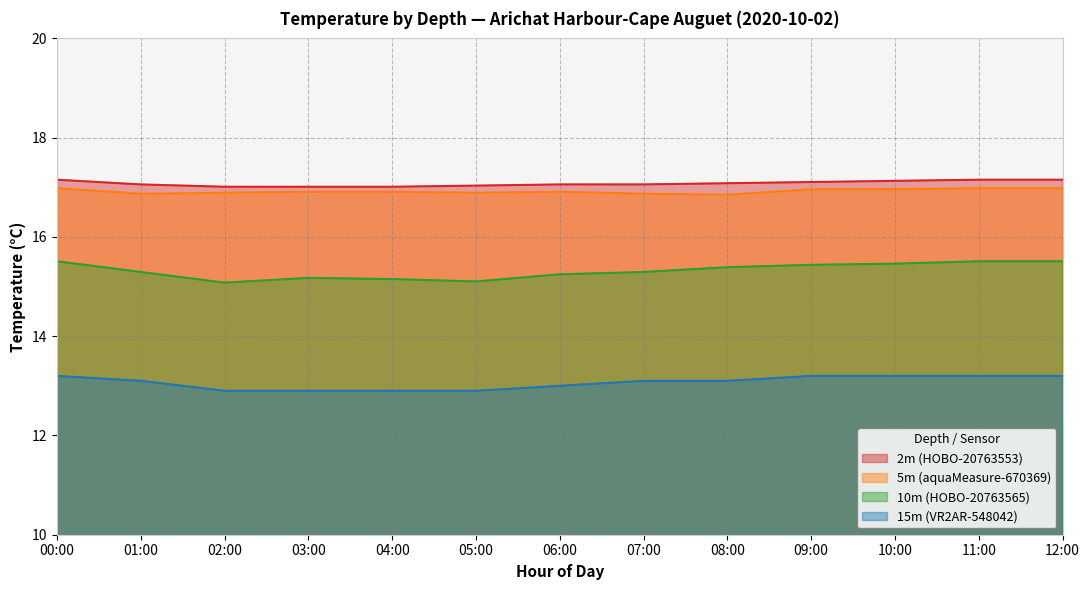

Is it true that 10m (HOBO-20763565) equals 6.6 at 06:00?

False